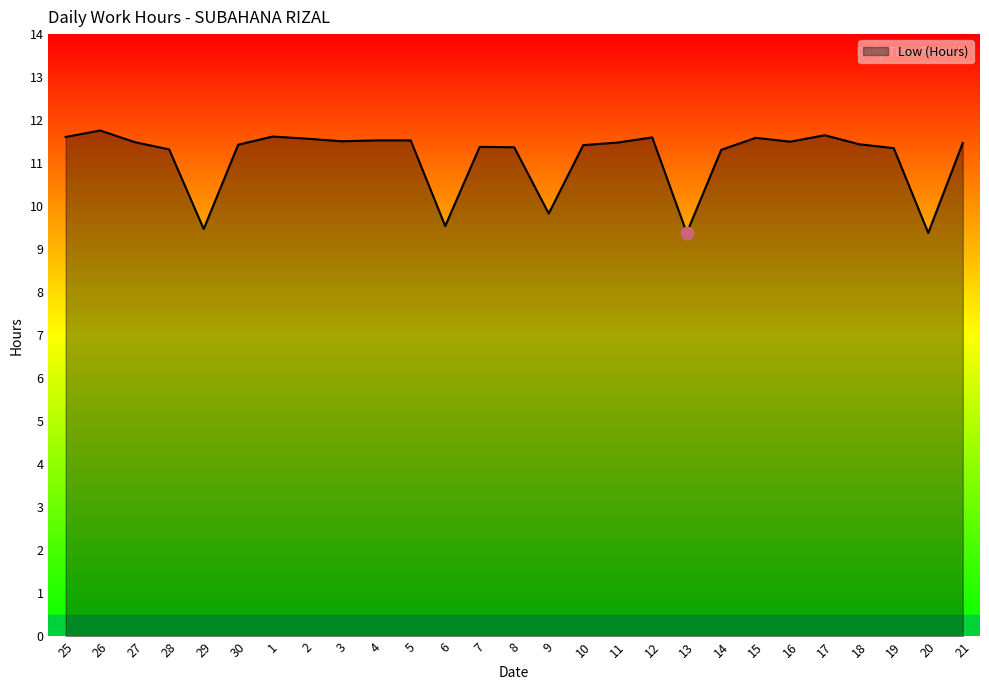

Between 4 and 29, which is larger?

4